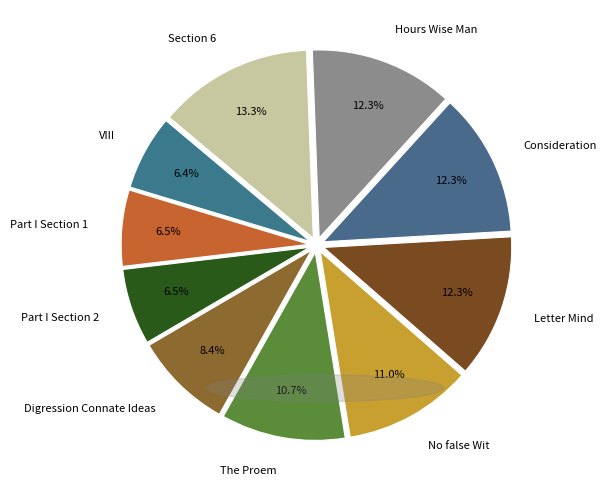

Which category has the biggest portion of the pie?

Section 6